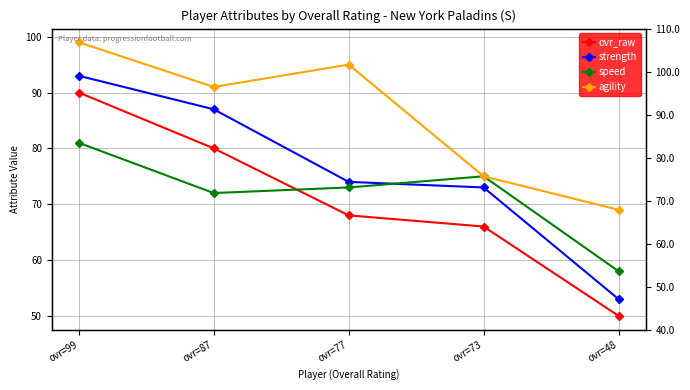

The value of strength at ovr=87 is 57. True or false?

False